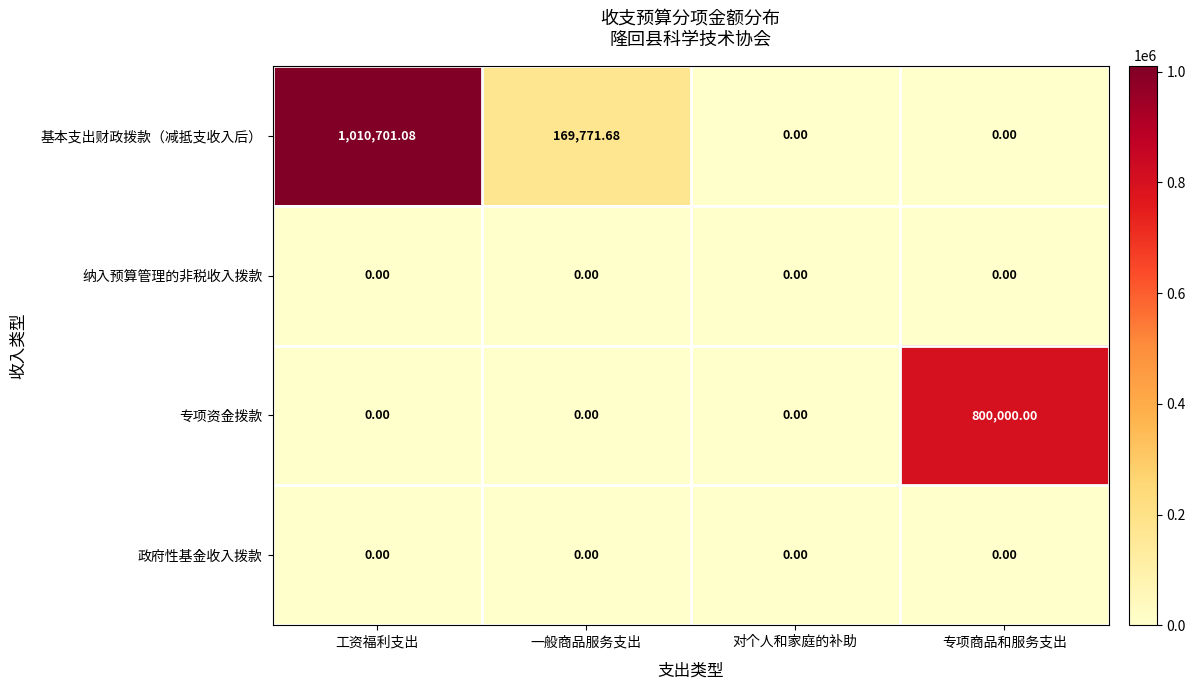

Which series has the widest spread of values?

基本支出财政拨款（减抵支收入后）